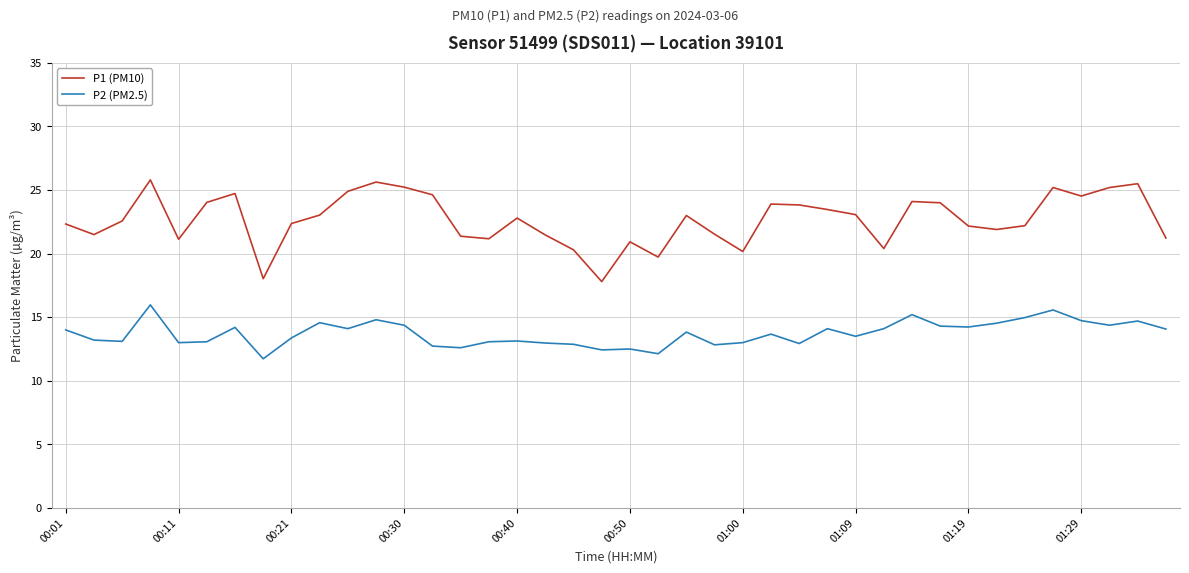

List the series in order of their peak value, lowest first.

P2 (PM2.5), P1 (PM10)